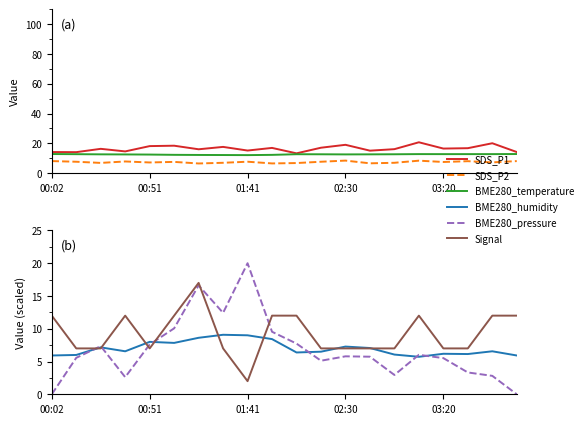

Which series has the largest total across all categories?

SDS_P1